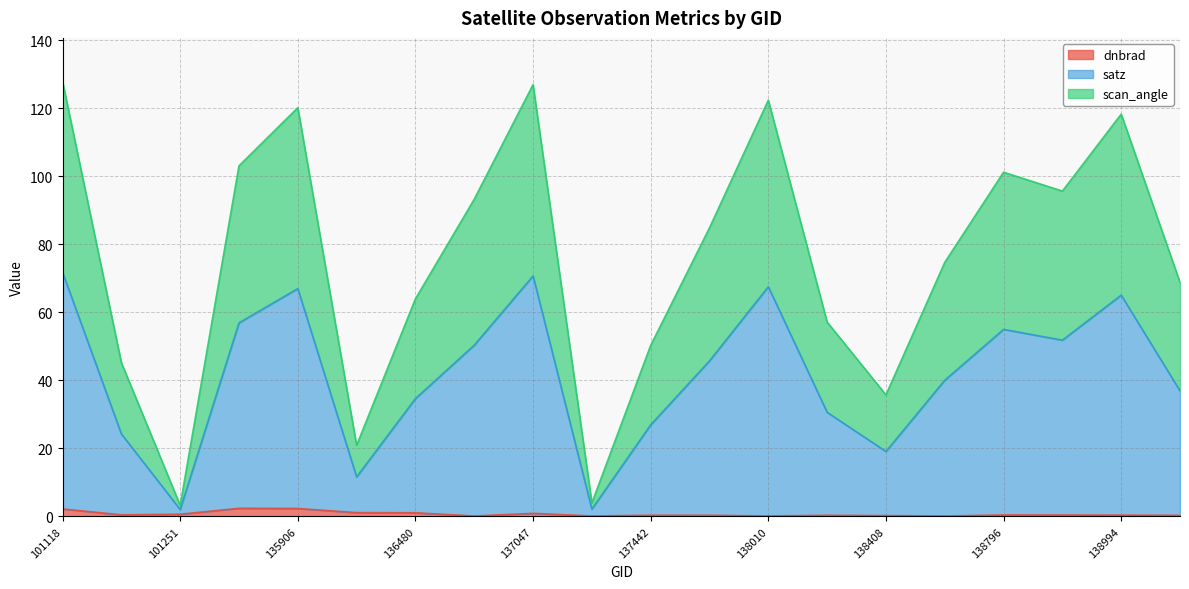

What is the difference between the maximum and second lowest values in the dnbrad series?

2.3